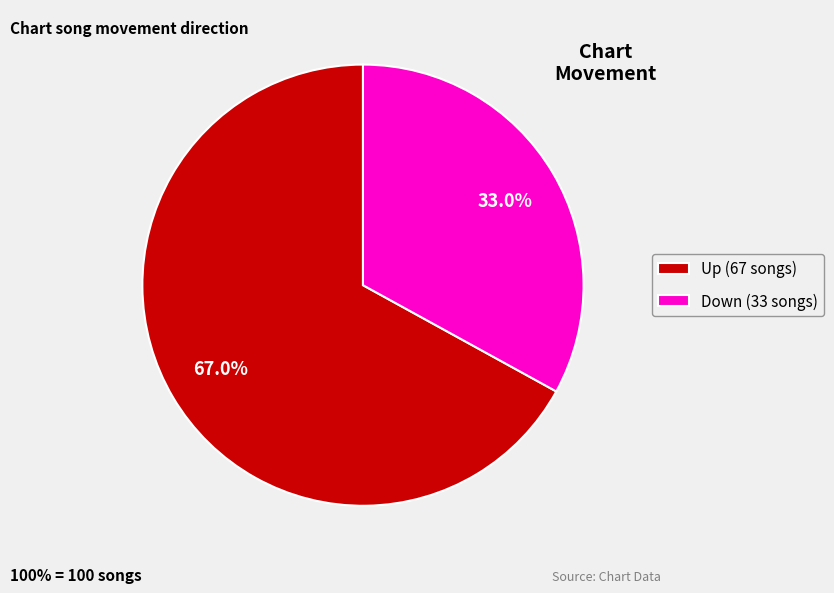

What is the smallest slice in the pie chart?

Down (33 songs)